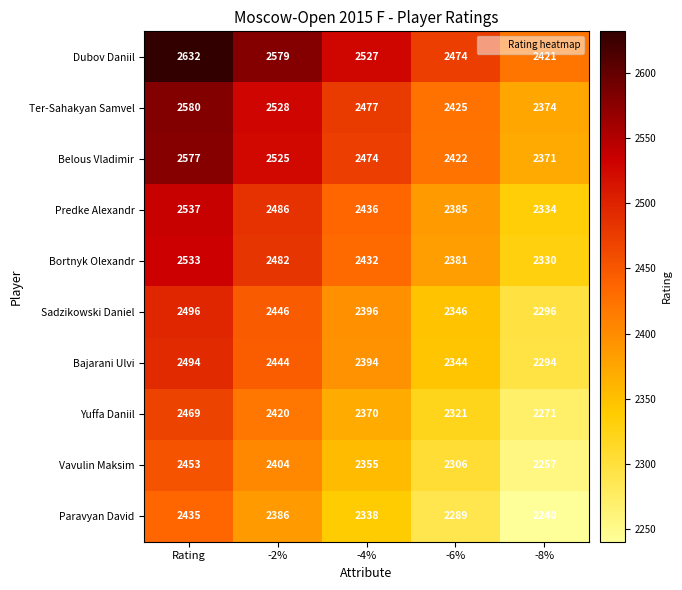

What is the sum of the Paravyan David values at -2% and -4%?

4724